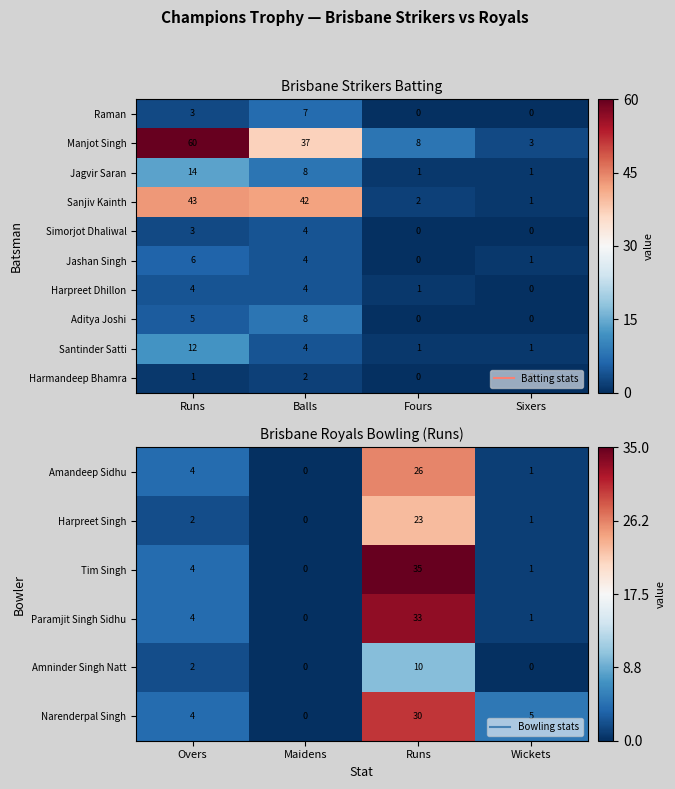

At how many categories does at least one series exceed 0?

4